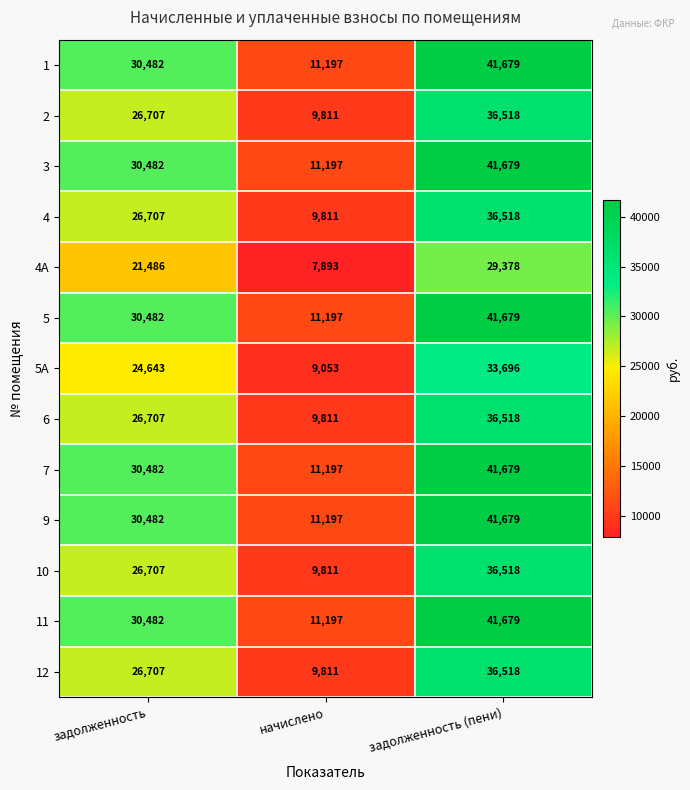

Which category has the highest value in the 2 series?

задолженность (пени)